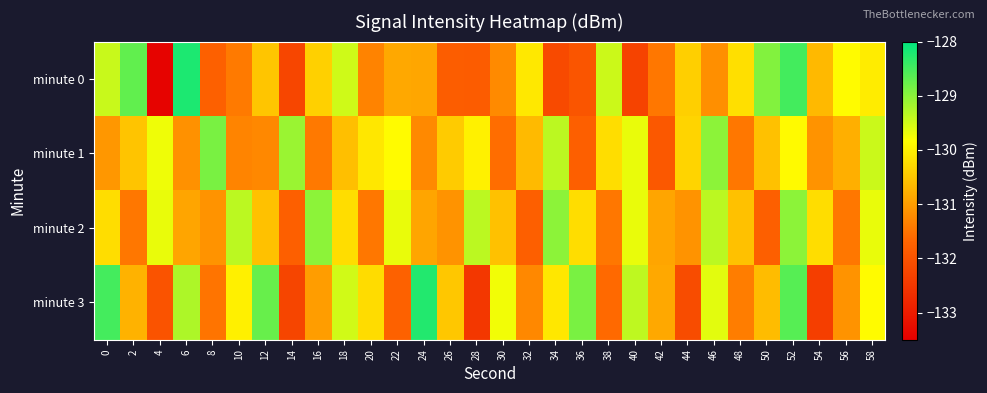

At which category is the sum across all series the highest?

52